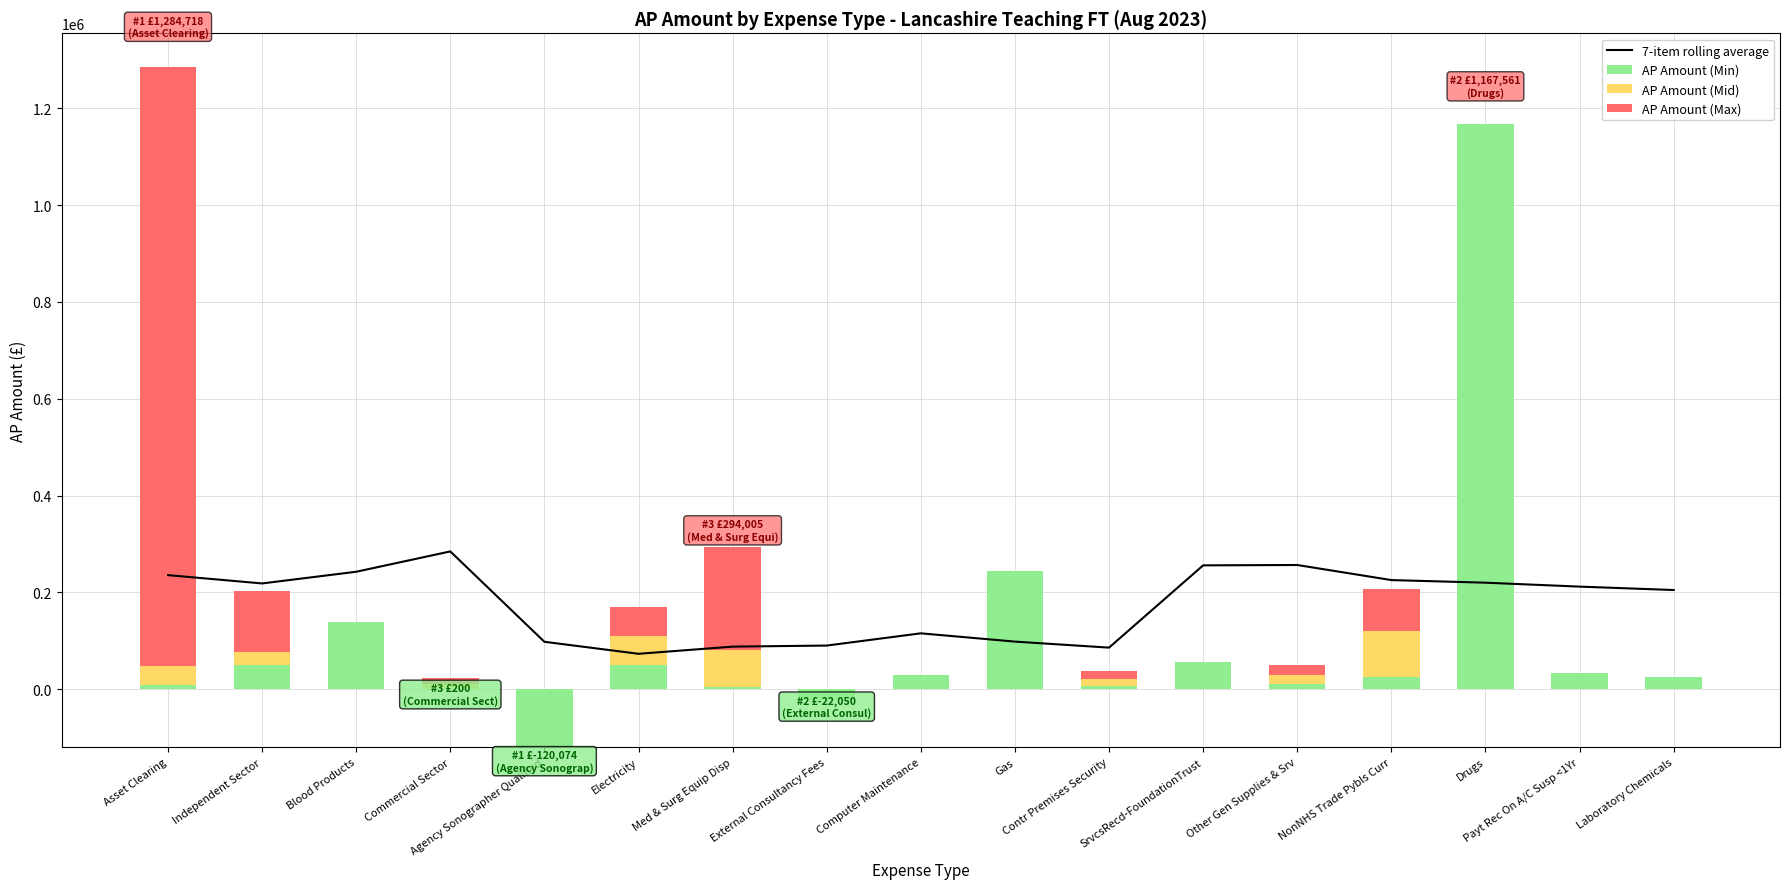

At which category does the chart reach its minimum across all series?

Agency Sonographer Qualified